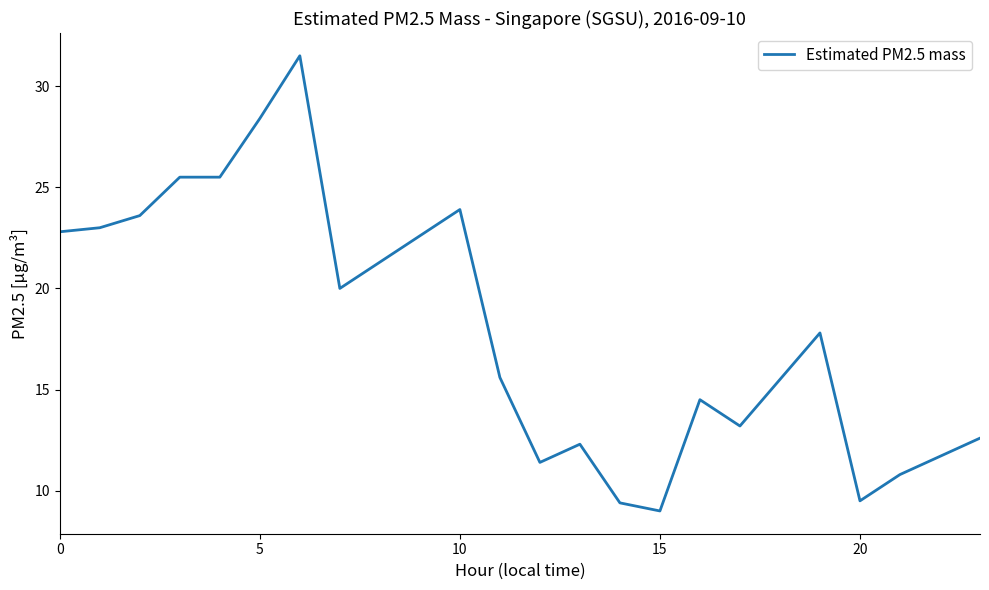

What is the maximum value shown in the chart?

31.5